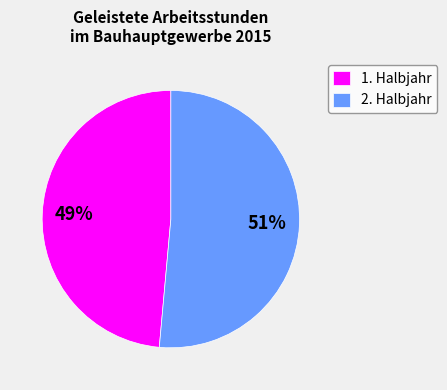

Which slice is the smallest?

1. Halbjahr